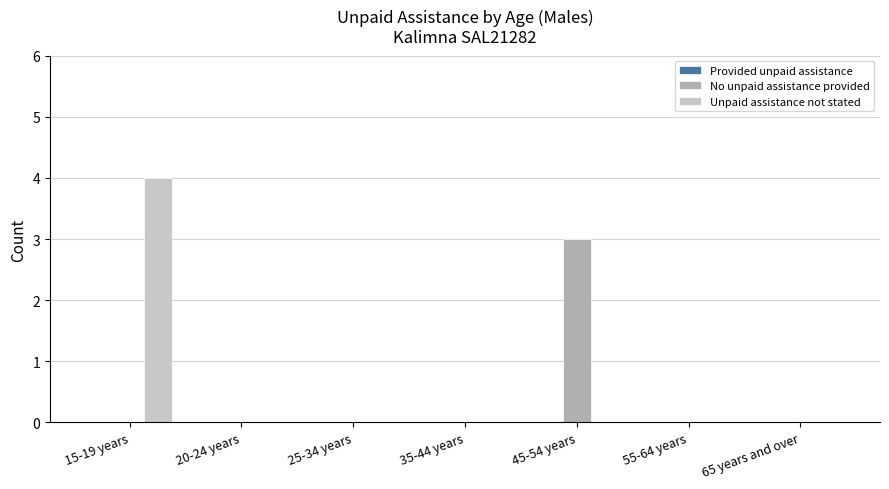

True or false: No unpaid assistance provided has a value of 1 at 65 years and over.

False